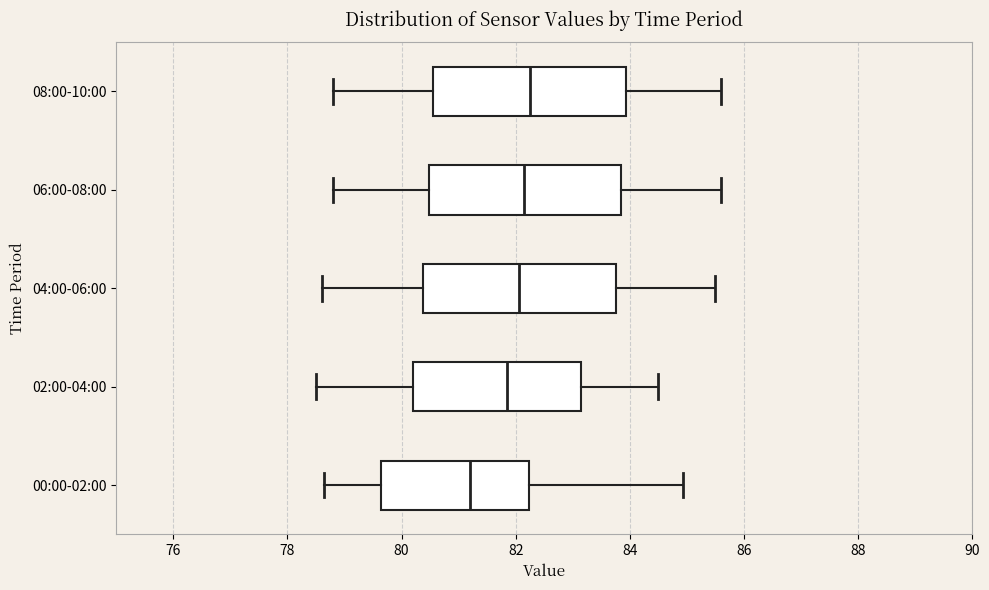

Where is the right edge of the box for 00:00-02:00 on the x-axis? The values are not printed on the chart, so give them approximately, as read against the axis.

82.2